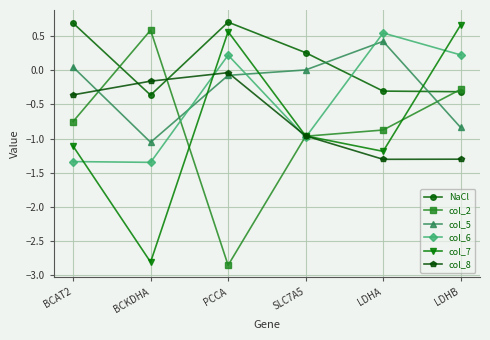

At which label is col_7 closest to -1?

SLC7A5